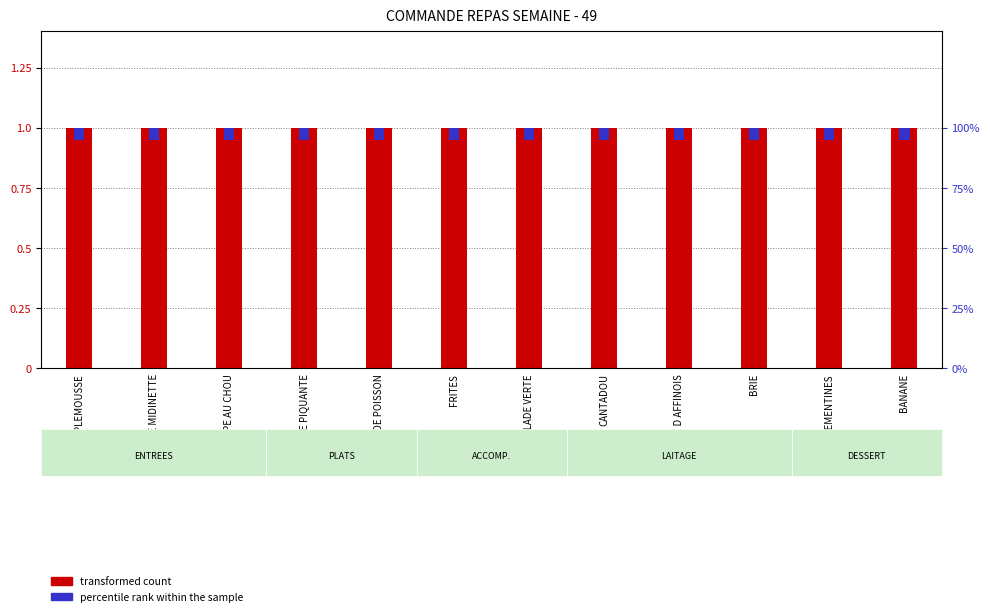

How many groups of bars are there?

12